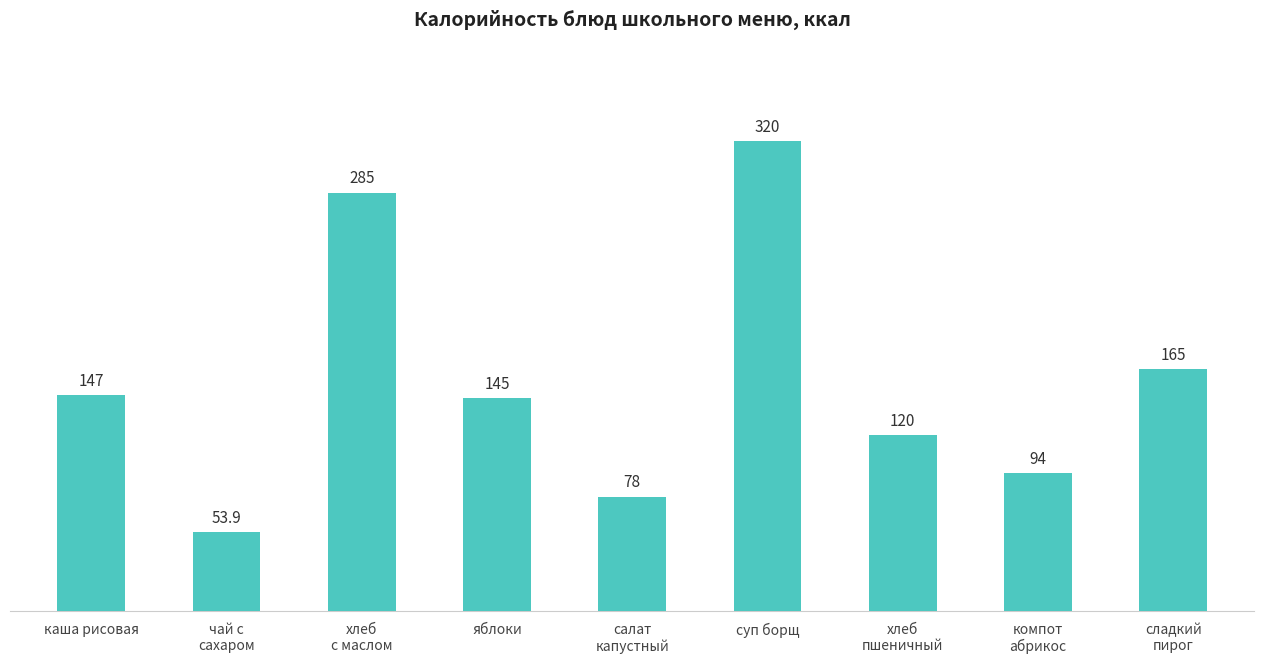

How many values are below 145?

4